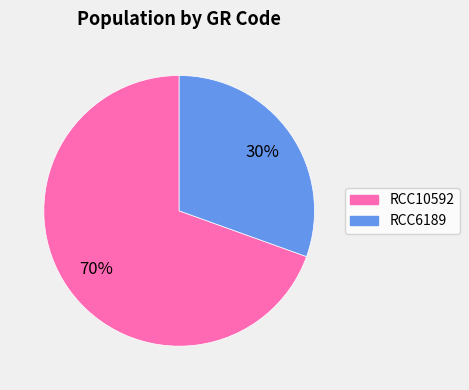

To the nearest percent, what portion does RCC6189 represent?

30%